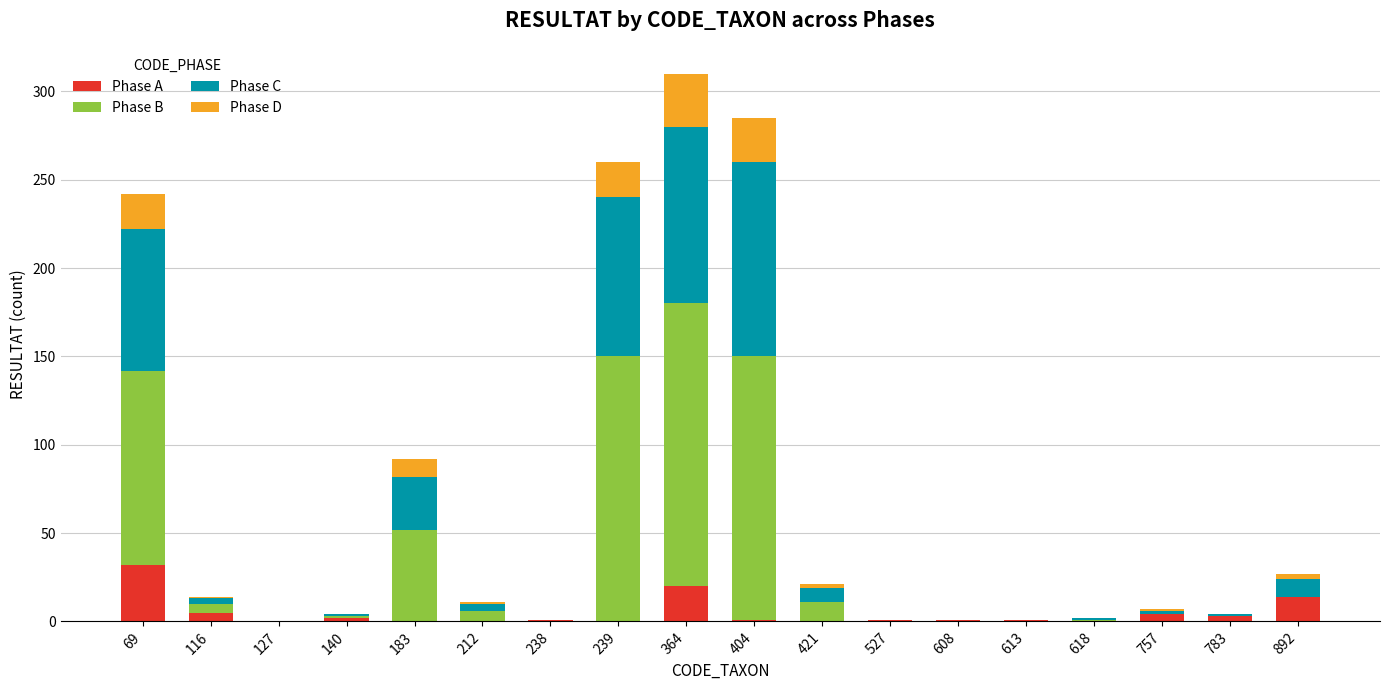

What is the total value across all series at 69?

242